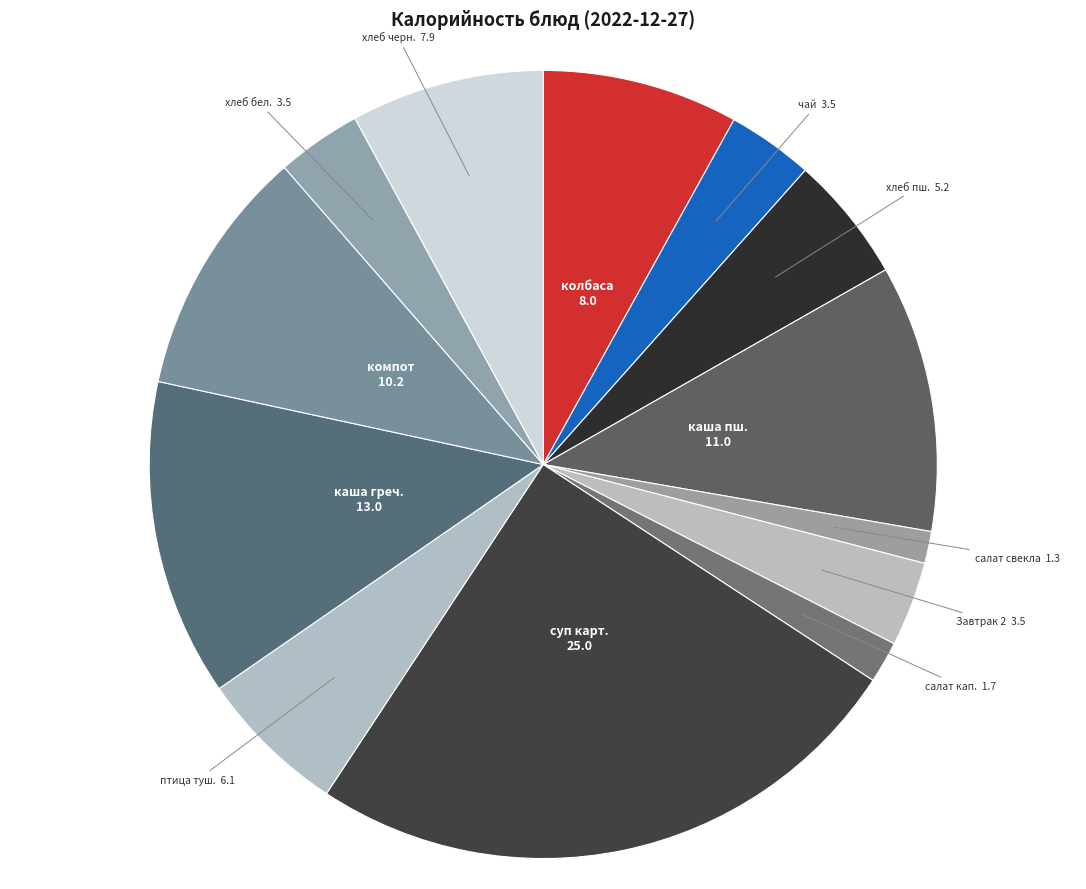

Approximately how many times larger is the value at суп карт. compared to колбаса?

3.1